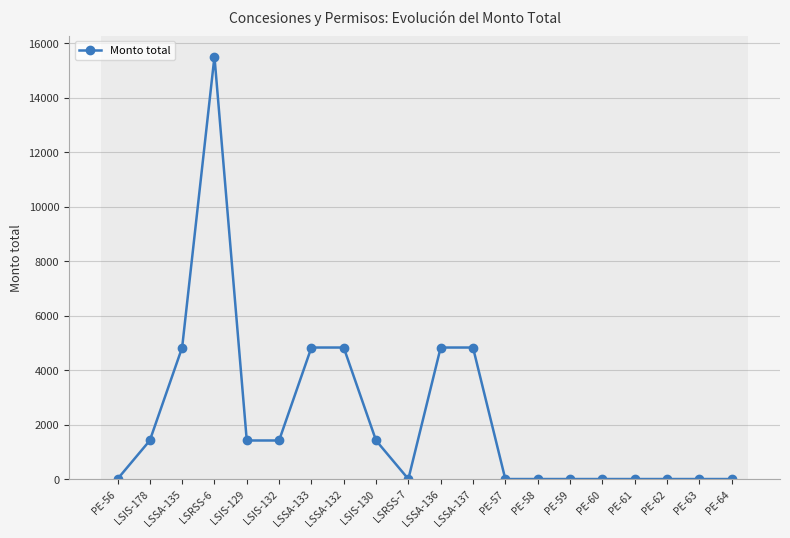

What is the difference between the maximum and minimum values?

15508